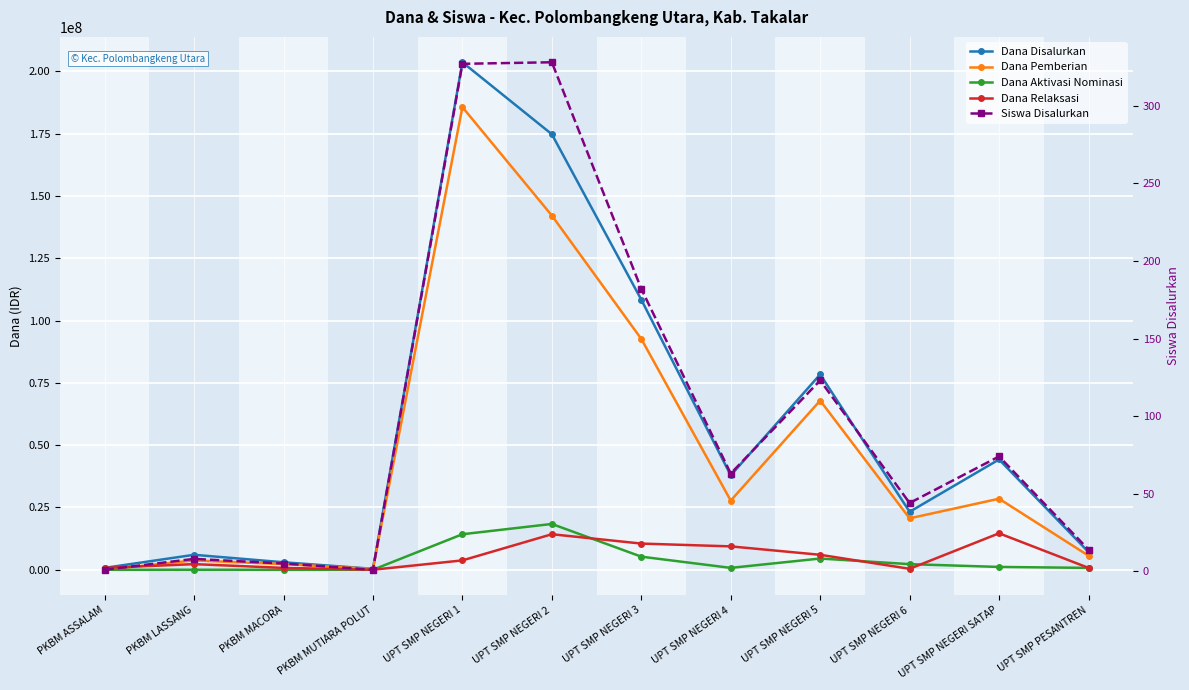

True or false: Dana Disalurkan and Dana Pemberian cross at least once.

False